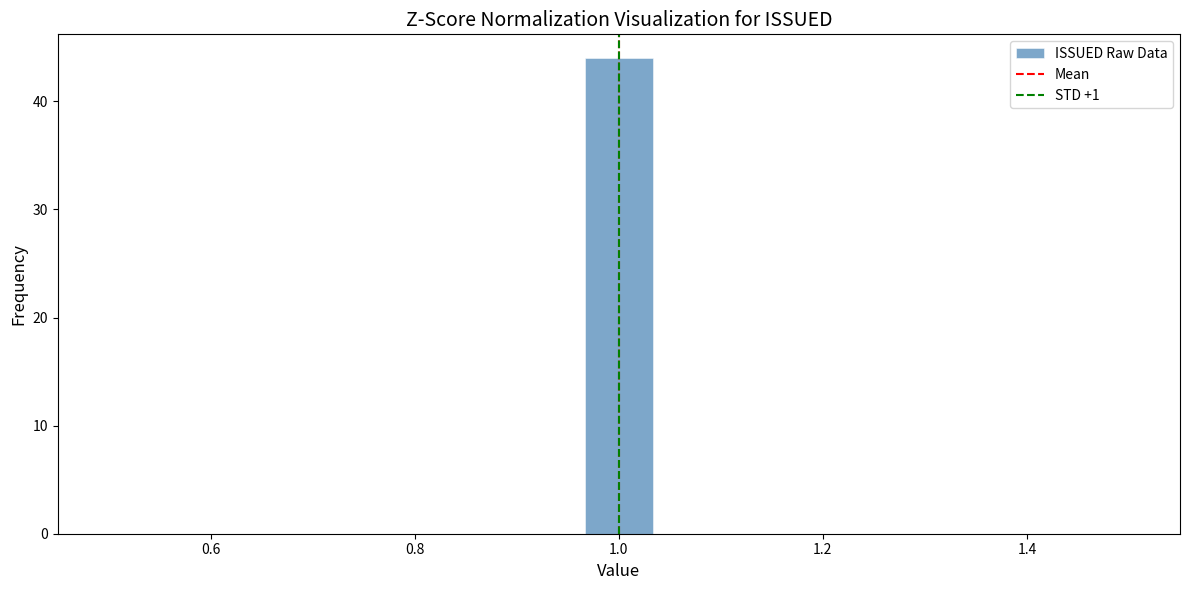

Read against the x-axis, roughly where is the centre of the tallest bar?

1.00